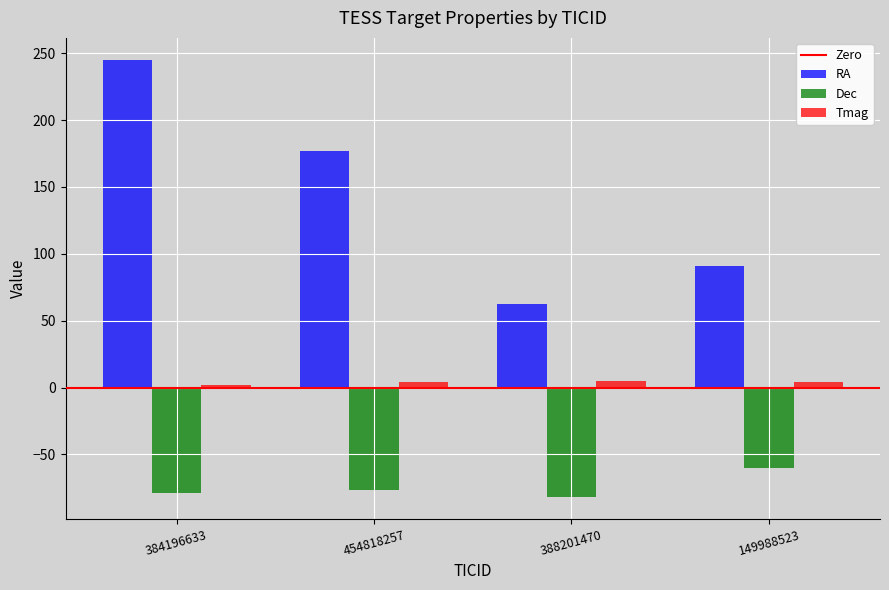

Which series has the largest range (max minus min)?

RA